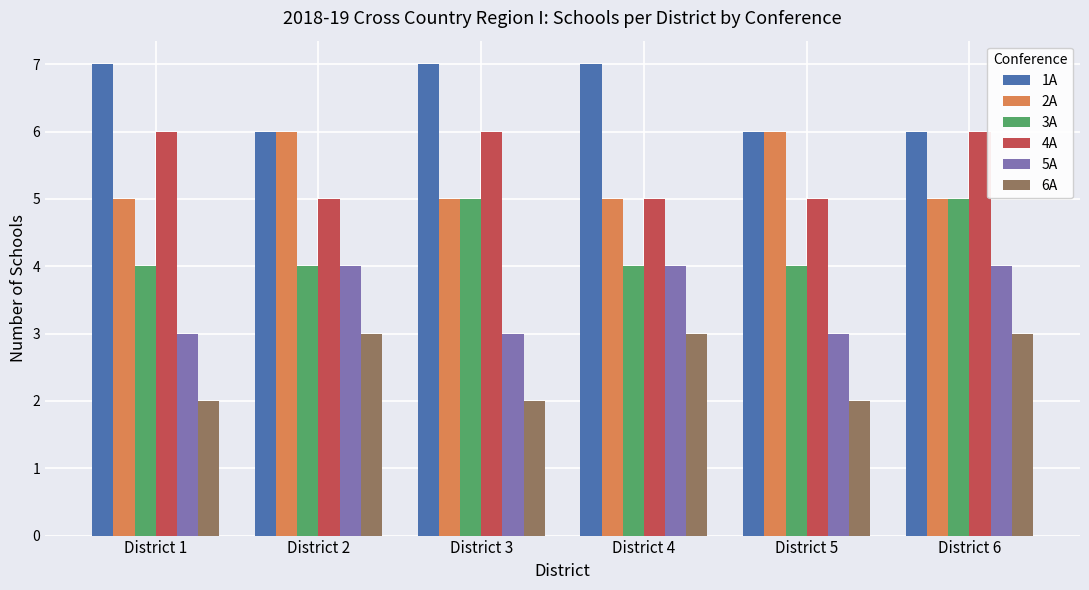

What is the value of the 6A bar at the 4th from the left?

3